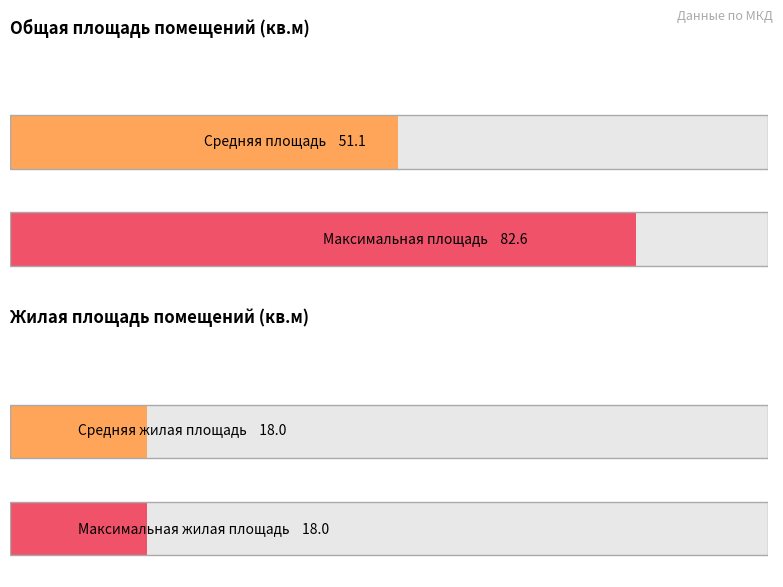

Where does the Общая площадь помещения series first go above 51?

1